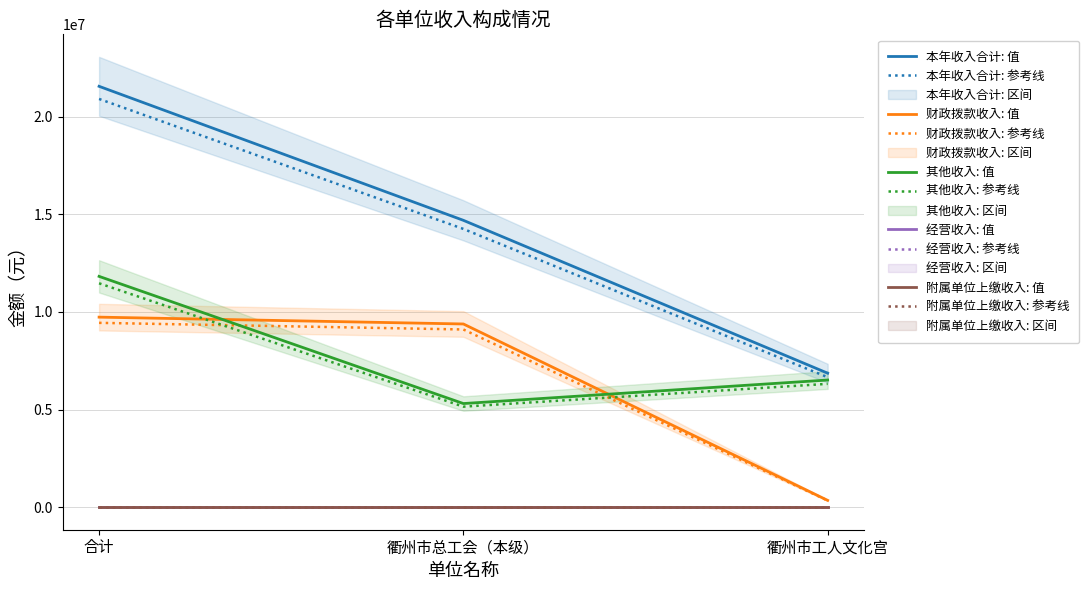

What is the maximum value shown in the chart?

20913656.1